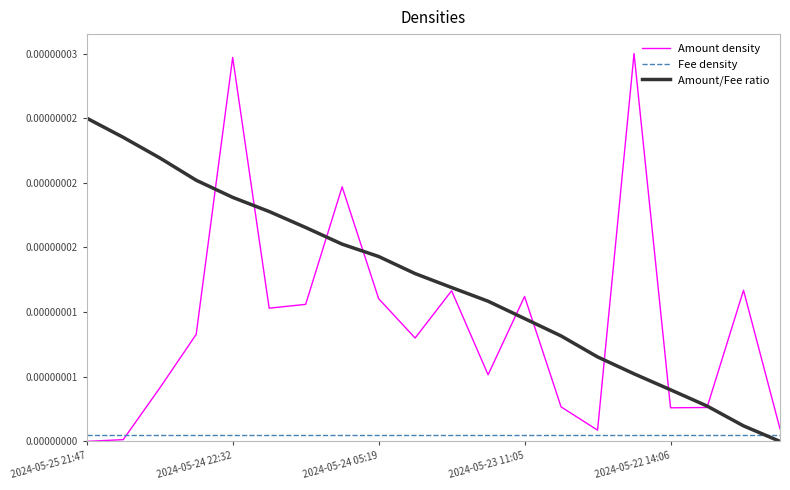

At which label does Amount/Fee ratio reach its minimum?

19